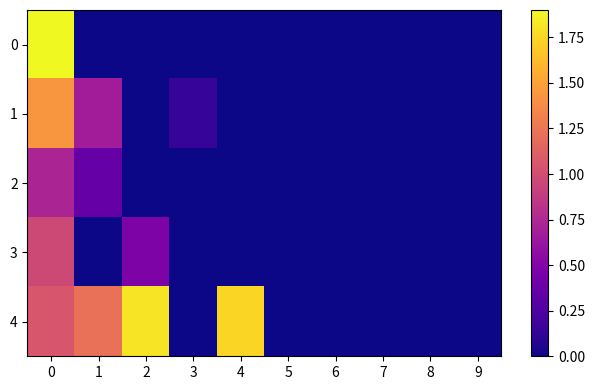

At which category does the chart reach its minimum across all series?

1